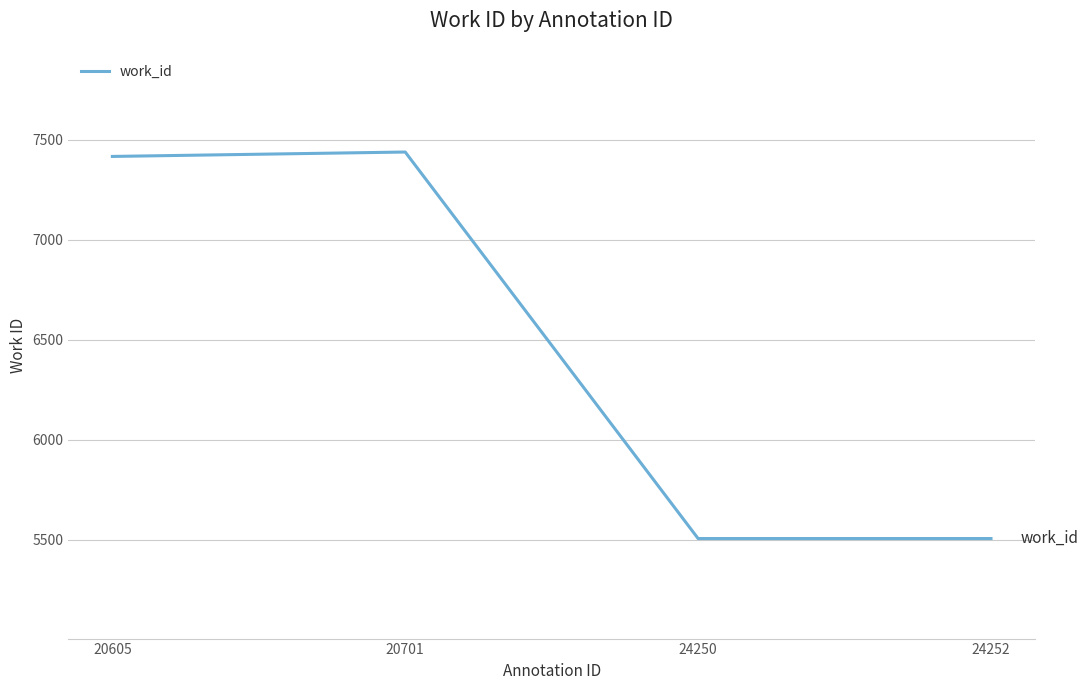

What is the sum of all values?

25870